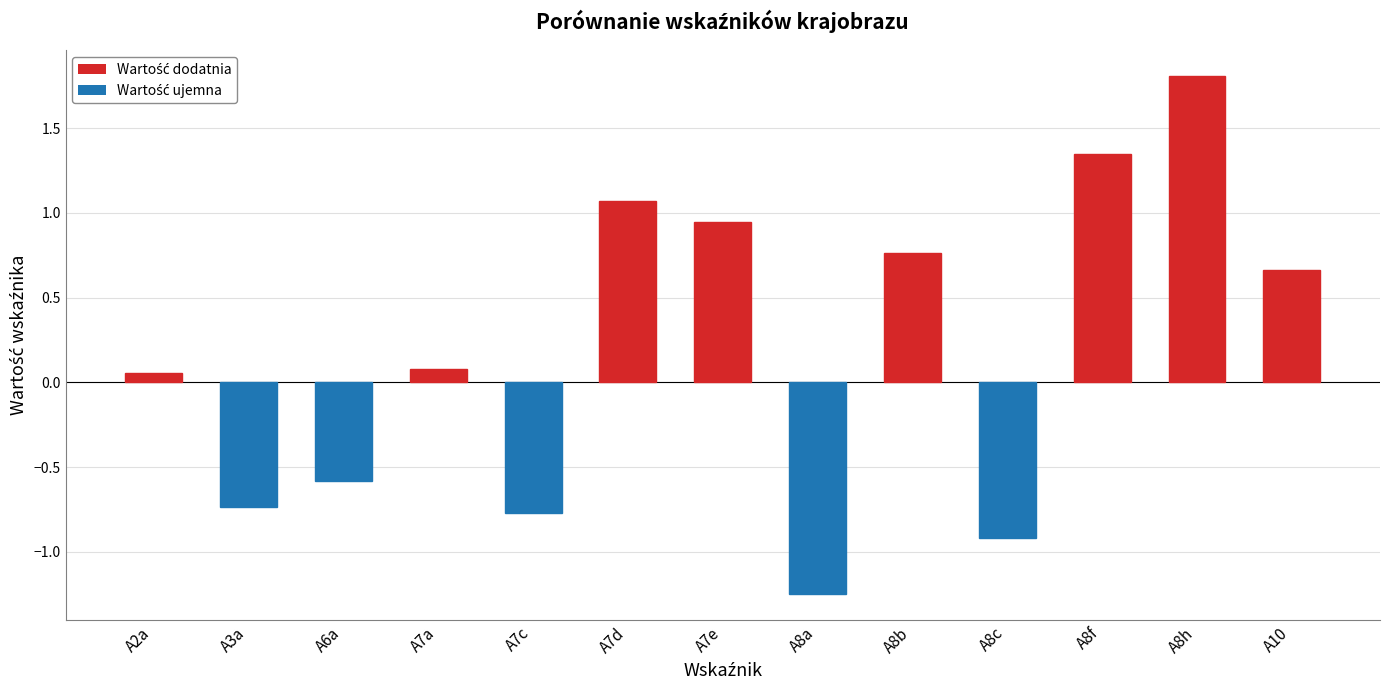

What is the sum of all values?

2.5